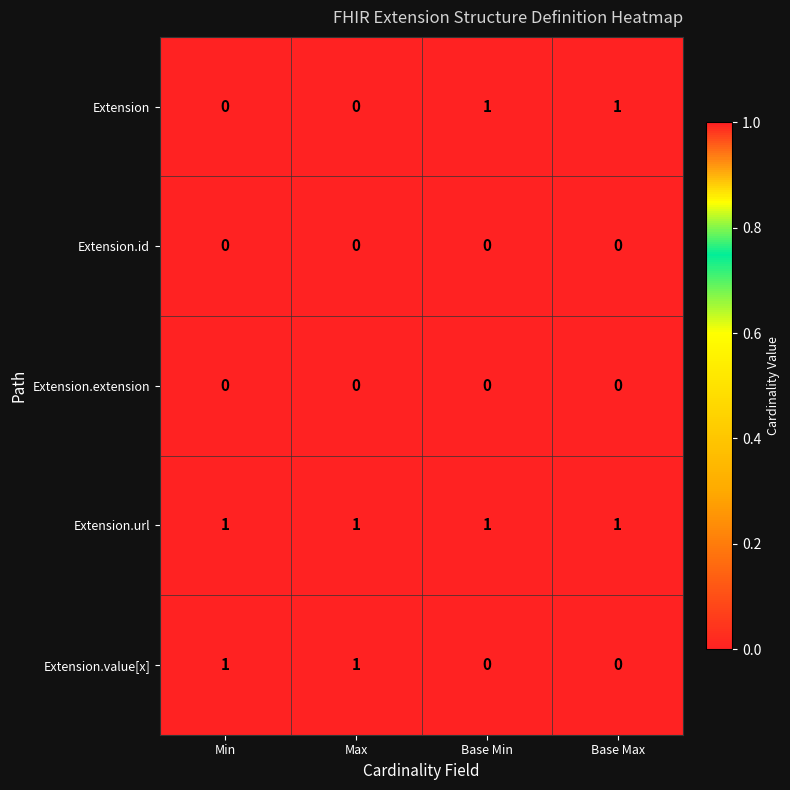

Is the value of Extension.extension at Base Max greater than the value of Extension.url at Base Min?

No